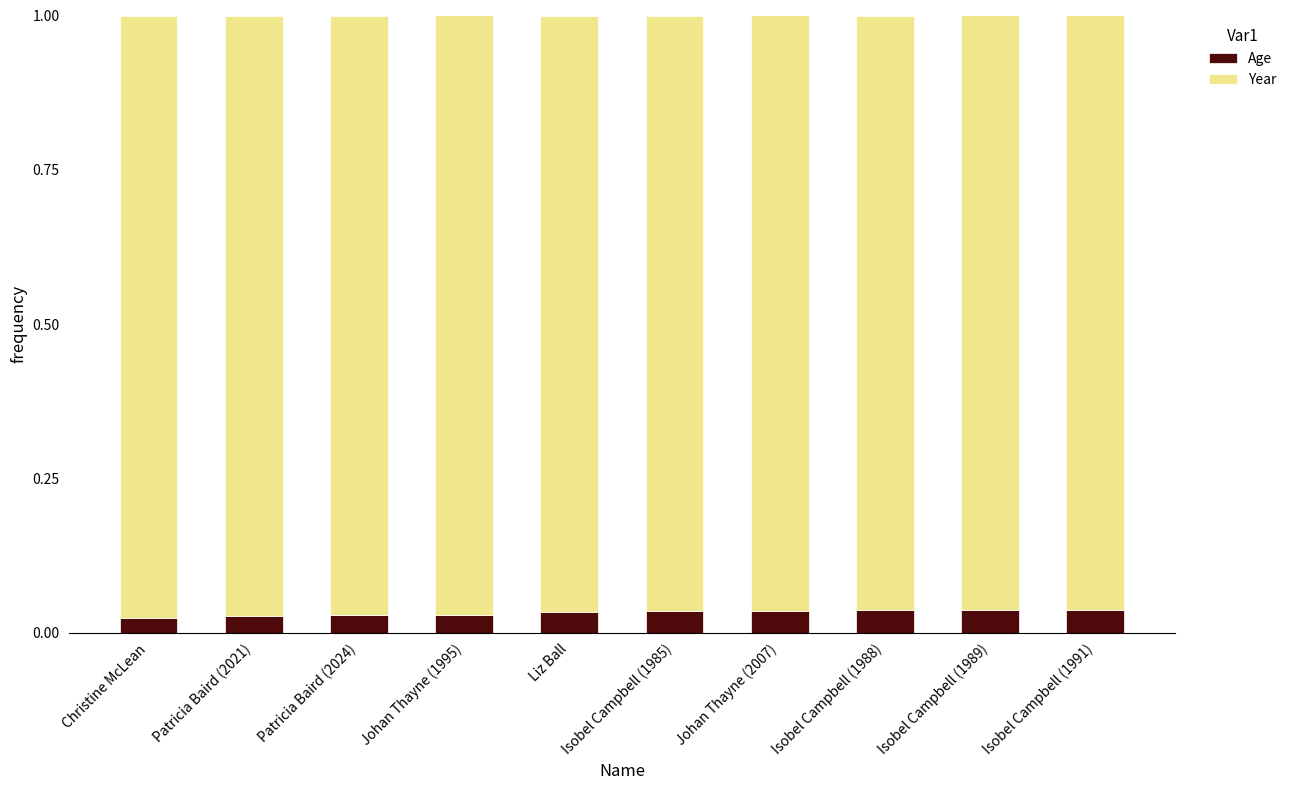

Count the Age values in the range 0 to 1.

10